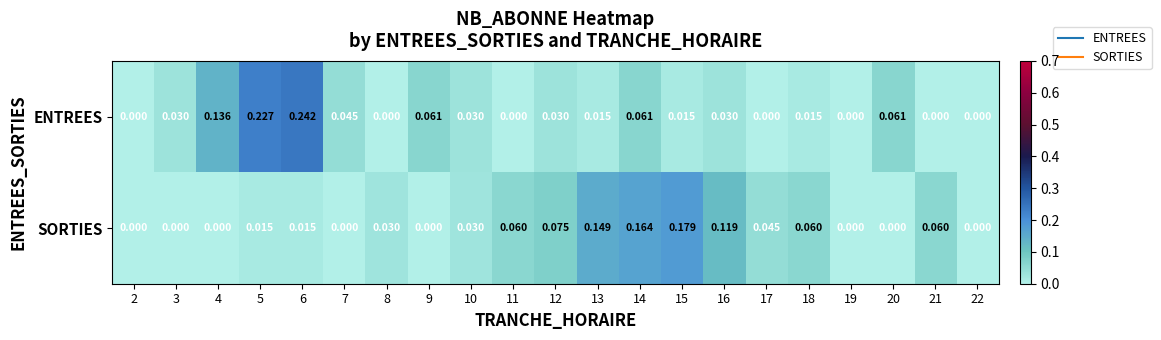

Is the value of SORTIES at 14 greater than the value of ENTREES at 8?

Yes